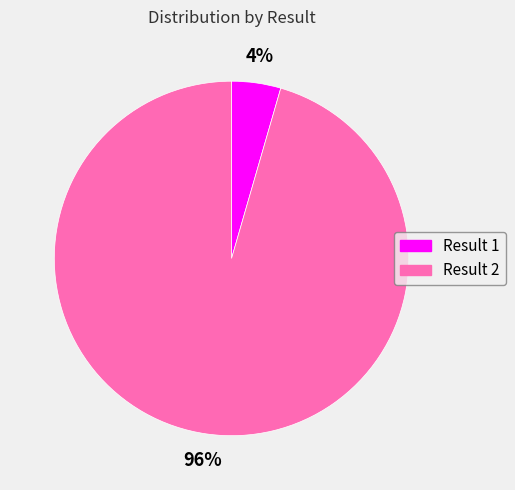

Do Result 2 and Result 1 together represent more than half of the pie?

Yes